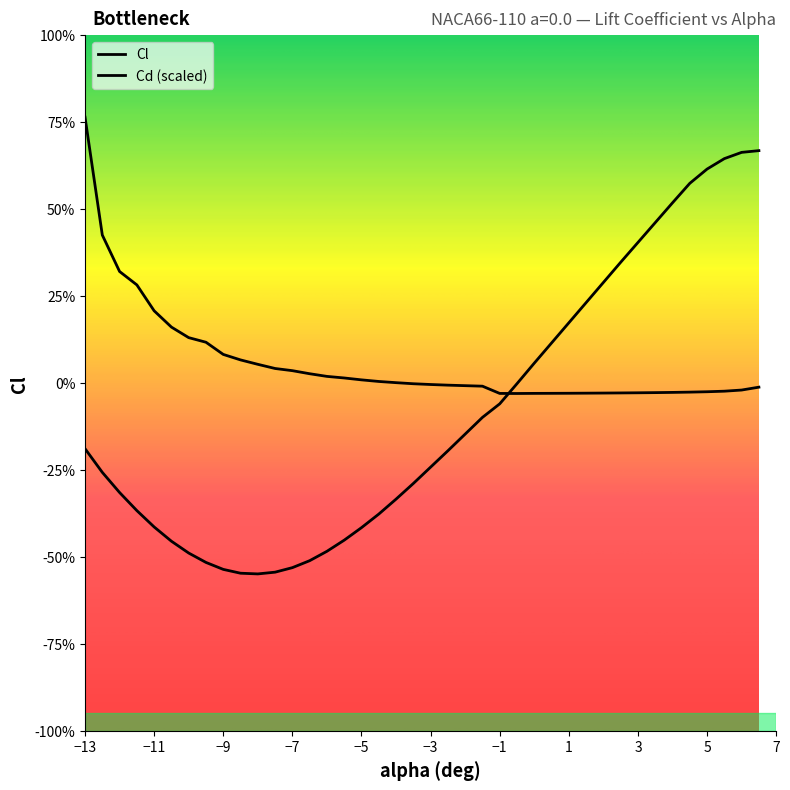

Does the chart display data point markers on the line(s)?

No